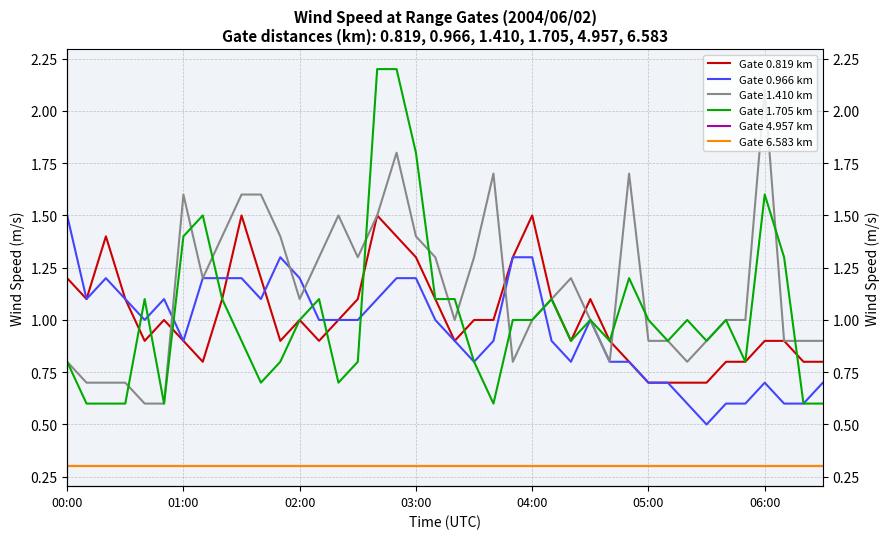

List the series in order of their peak value, lowest first.

Gate 4.957 km, Gate 6.583 km, Gate 0.819 km, Gate 0.966 km, Gate 1.410 km, Gate 1.705 km